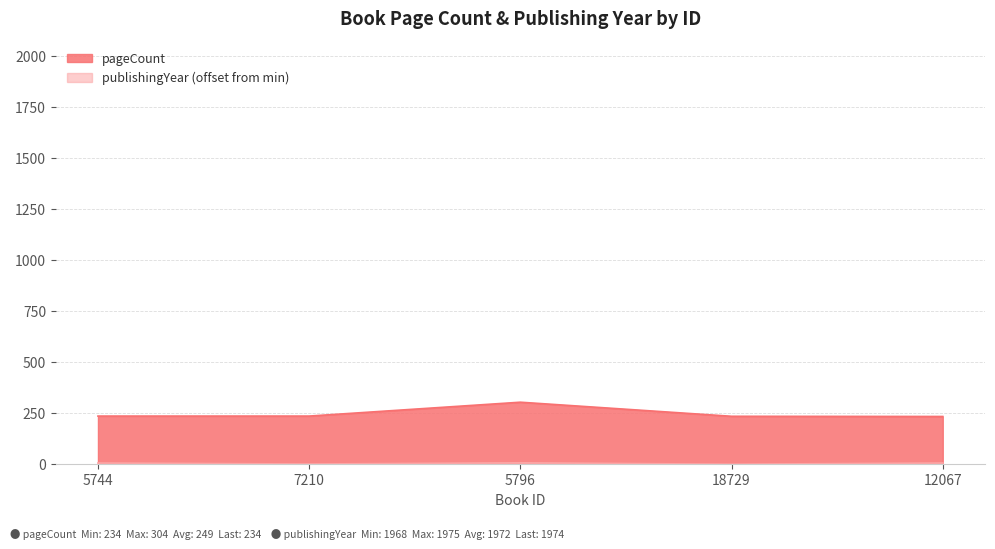

Is the value of publishingYear at 12067 greater than the value of pageCount at 5796?

No